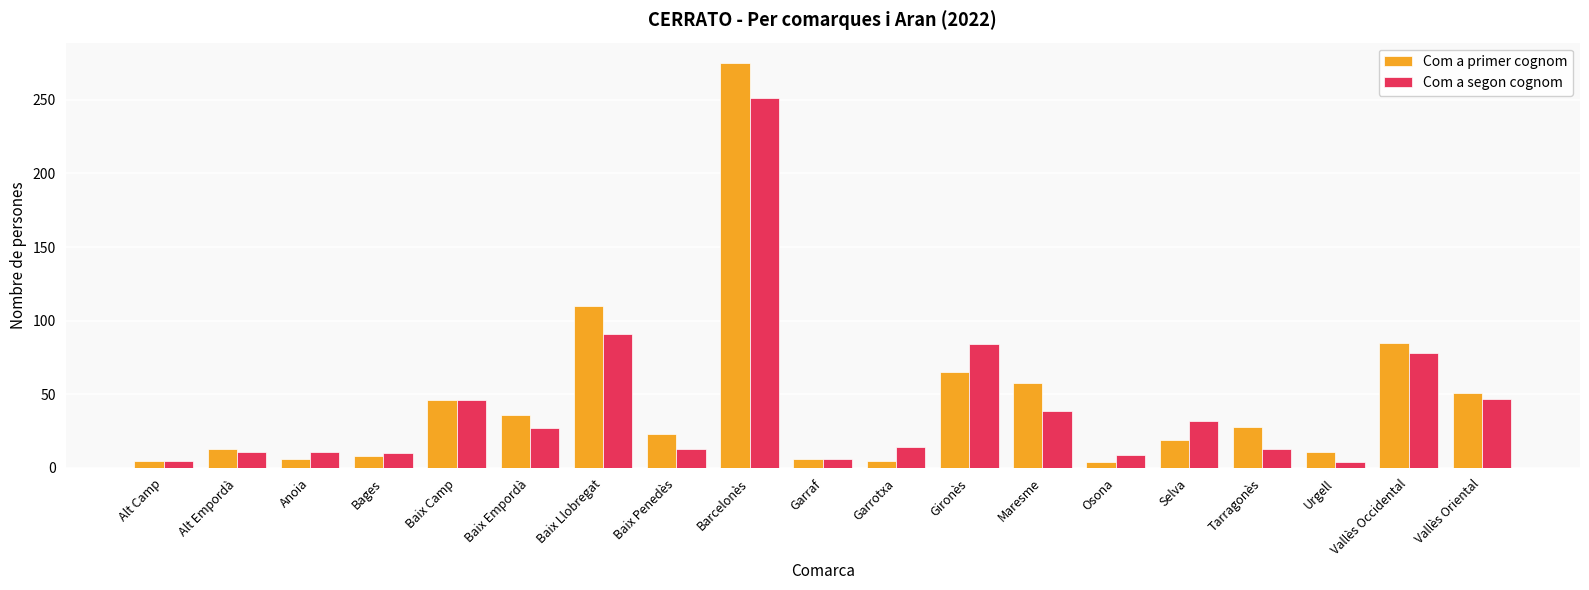

What position from the left is Selva?

15